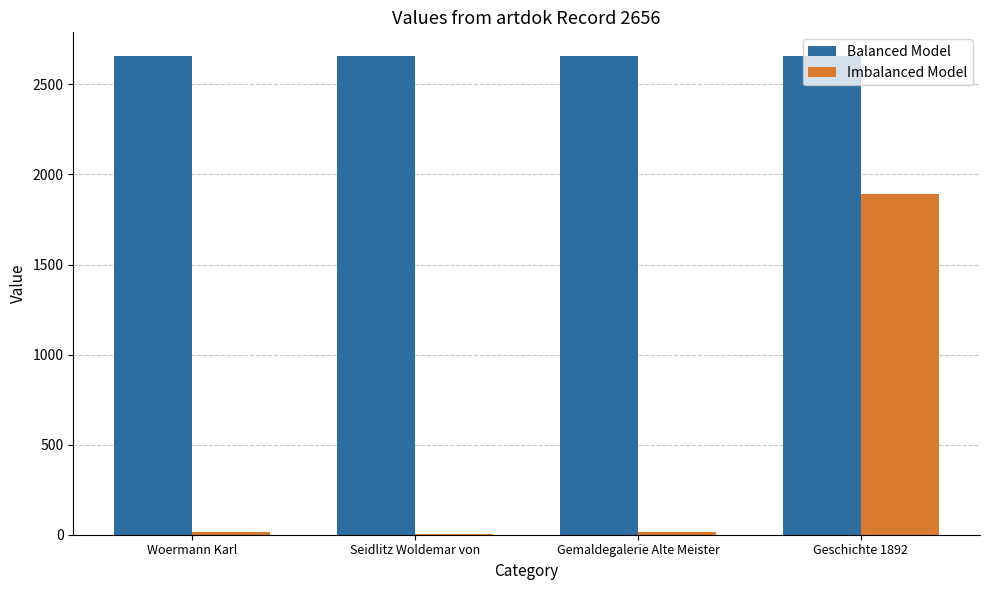

What is the spread (max minus min) of values at Woermann Karl?

2643